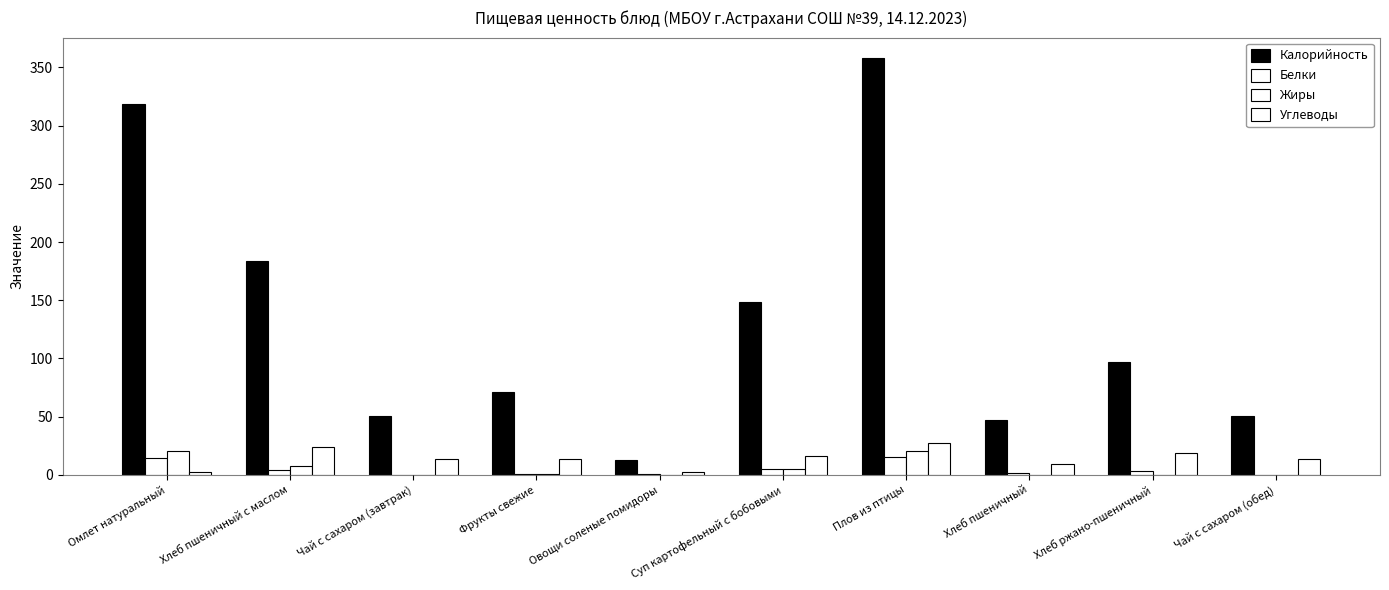

Reading left to right, extract all data points from this chart.

Калорийность: Омлет натуральный=318.5	Хлеб пшеничный с маслом=184.0	Чай с сахаром (завтрак)=50.9	Фрукты свежие=71.0	Овощи соленые помидоры=13.2	Суп картофельный с бобовыми=148.2	Плов из птицы=357.6	Хлеб пшеничный=47.2	Хлеб ржано-пшеничный=97.4	Чай с сахаром (обед)=50.9
Белки: Омлет натуральный=15.0	Хлеб пшеничный с маслом=3.9	Чай с сахаром (завтрак)=0.1	Фрукты свежие=0.6	Овощи соленые помидоры=0.7	Суп картофельный с бобовыми=5.5	Плов из птицы=15.8	Хлеб пшеничный=1.5	Хлеб ржано-пшеничный=3.0	Чай с сахаром (обед)=0.1
Жиры: Омлет натуральный=20.2	Хлеб пшеничный с маслом=7.7	Чай с сахаром (завтрак)=0.1	Фрукты свежие=0.6	Овощи соленые помидоры=0.1	Суп картофельный с бобовыми=5.3	Плов из птицы=20.6	Хлеб пшеничный=0.2	Хлеб ржано-пшеничный=0.4	Чай с сахаром (обед)=0.1
Углеводы: Омлет натуральный=2.9	Хлеб пшеничный с маслом=24.1	Чай с сахаром (завтрак)=13.6	Фрукты свежие=13.7	Овощи соленые помидоры=2.3	Суп картофельный с бобовыми=16.5	Плов из птицы=27.2	Хлеб пшеничный=9.6	Хлеб ржано-пшеничный=19.2	Чай с сахаром (обед)=13.6